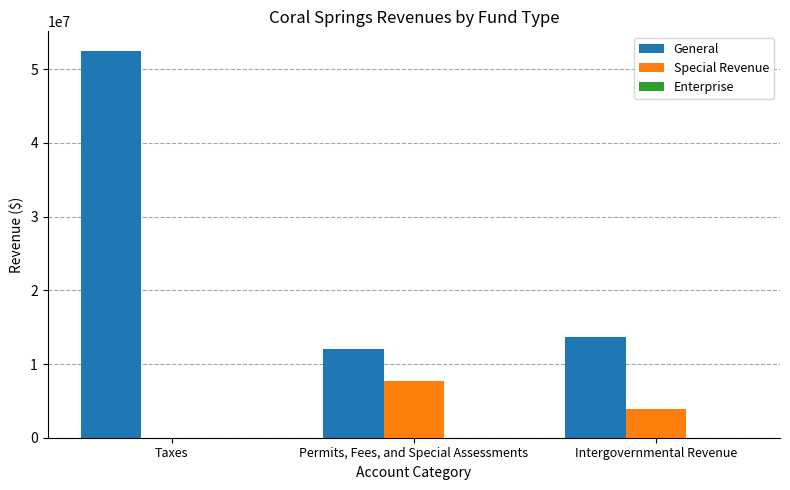

What is the sum of the General values at Intergovernmental Revenue and Permits, Fees, and Special Assessments?

25774540